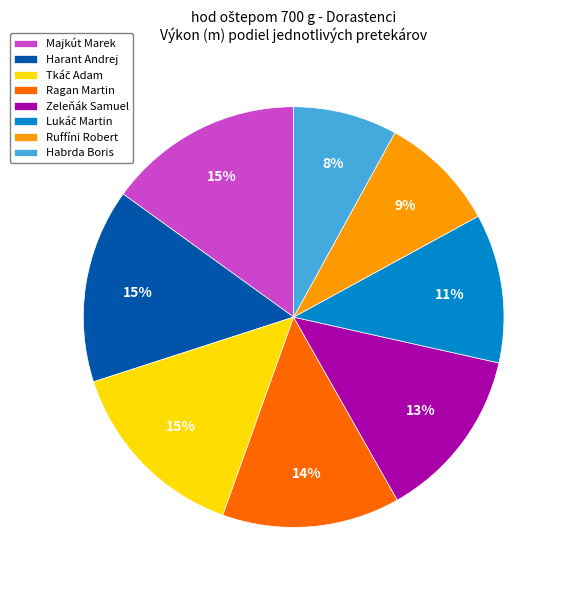

Is there any slice that represents more than half of the pie?

No